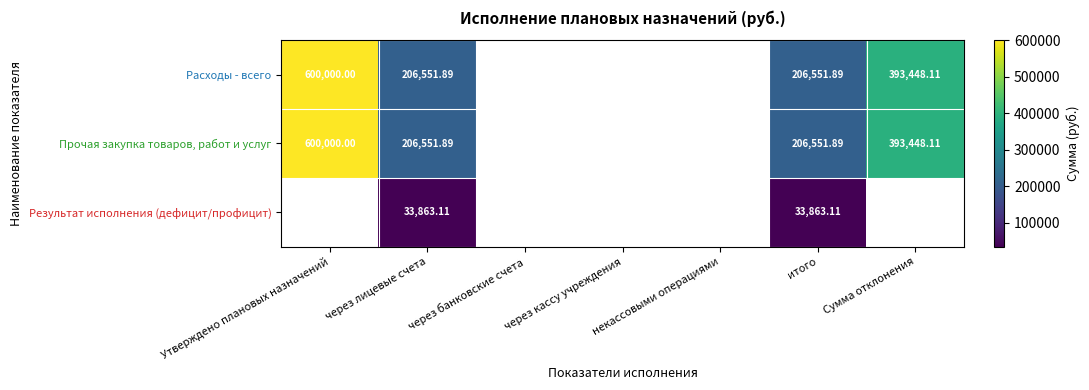

What is the lowest value of the Расходы - всего series?

206551.9